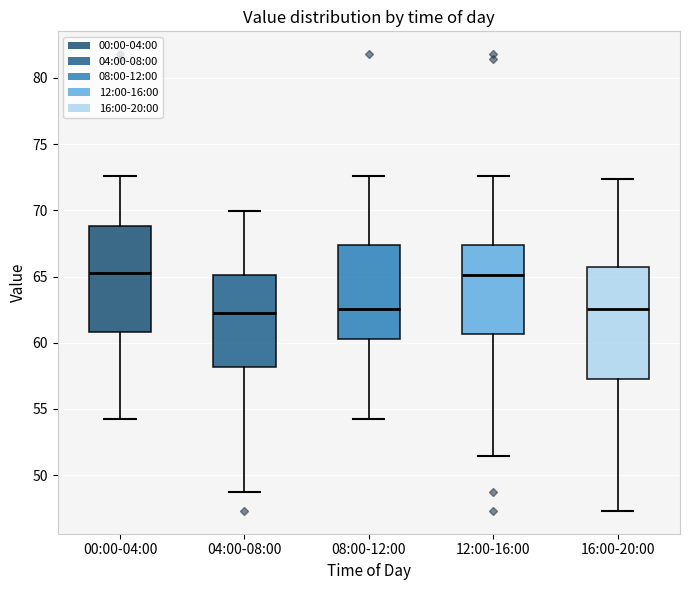

Where is the lower edge of the box for 08:00-12:00 on the y-axis? The values are not printed on the chart, so give them approximately, as read against the axis.

60.5